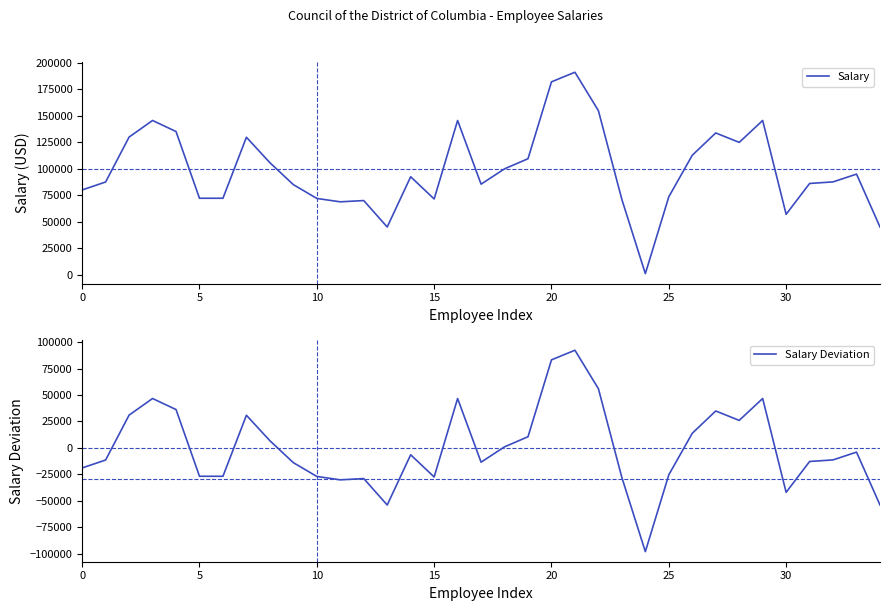

The value of Salary Deviation at 19 is 7036.4. True or false?

False